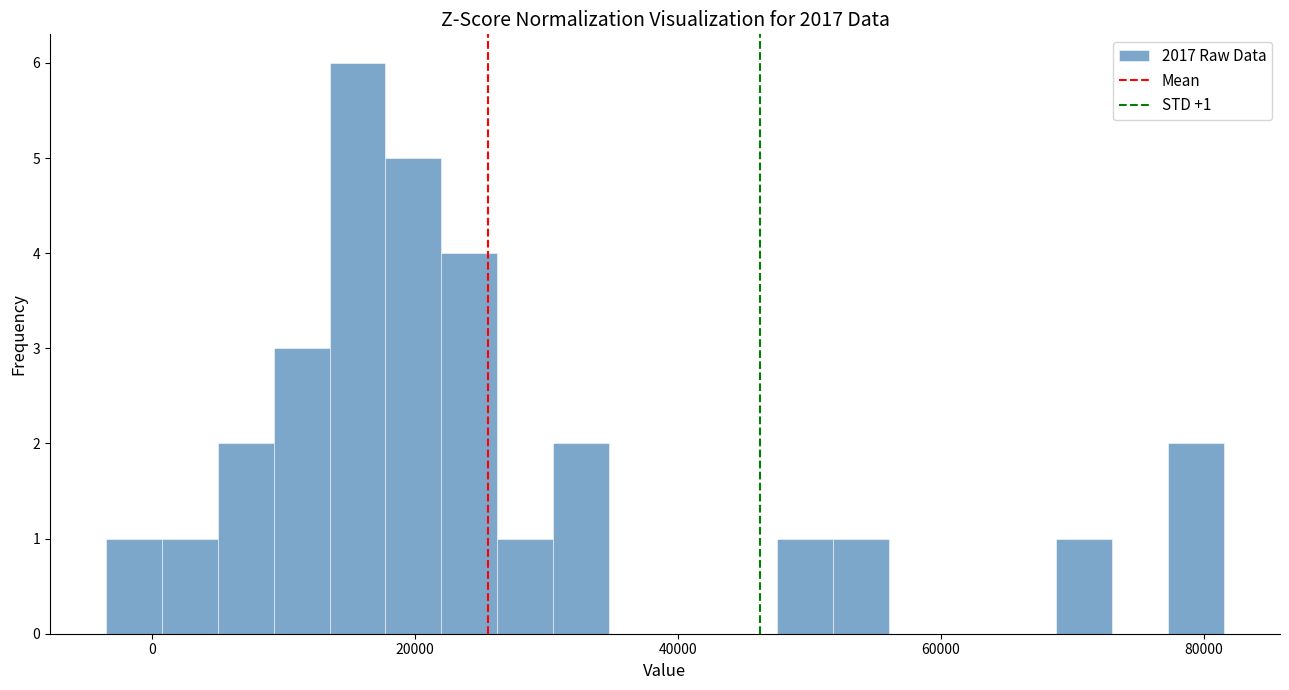

Around what value on the x-axis is the tallest bar? Give the approximate position of its centre, as read against the axis.

16000